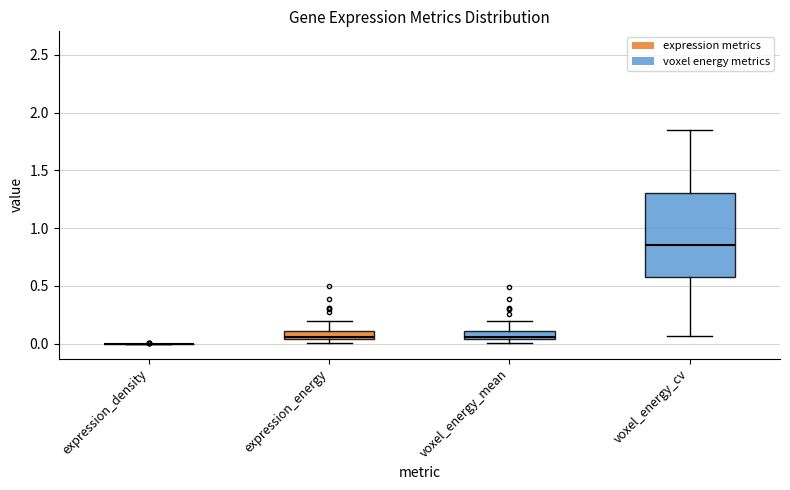

Where is the lower edge of the box for voxel_energy_mean on the y-axis? The values are not printed on the chart, so give them approximately, as read against the axis.

0.05